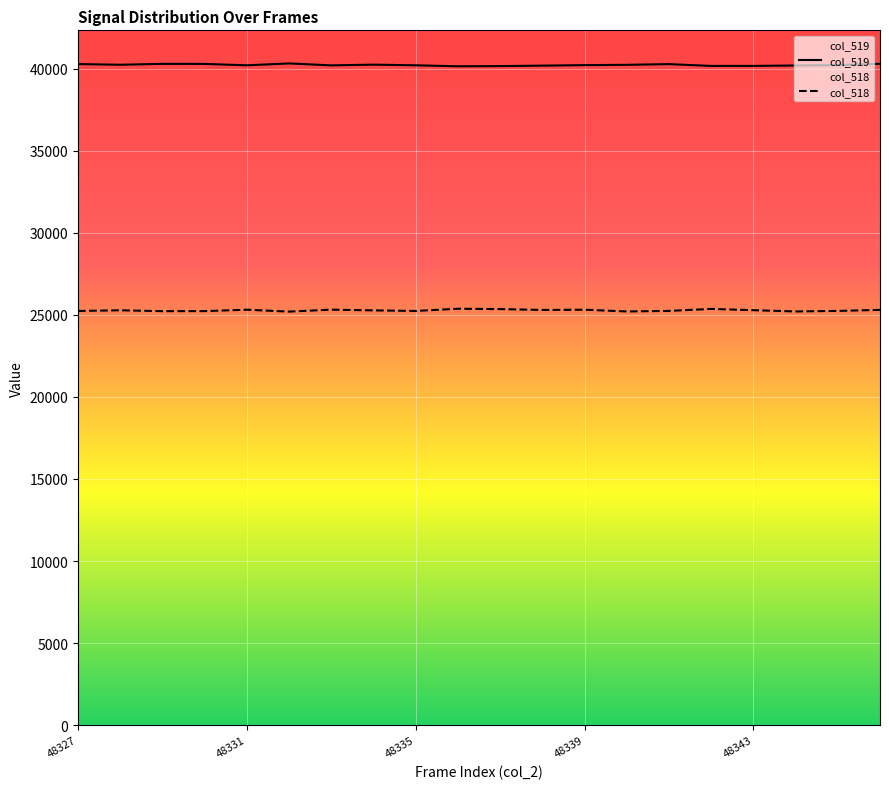

What is the approximate value of col_519 at 6?

40213